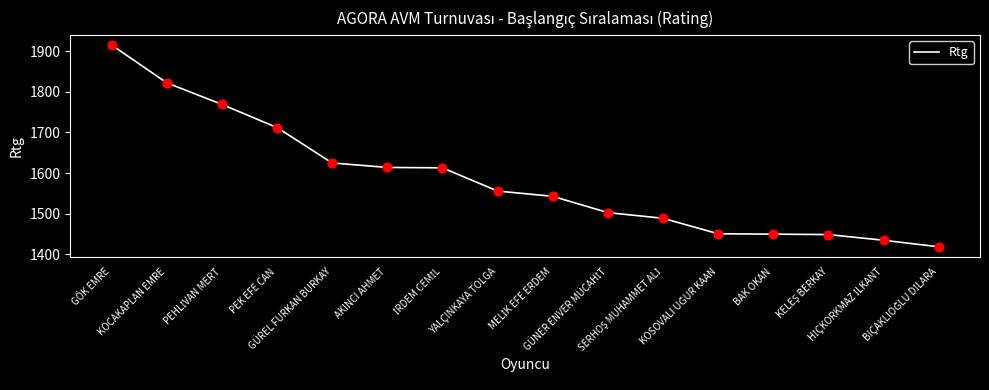

What is the smallest value displayed?

1419